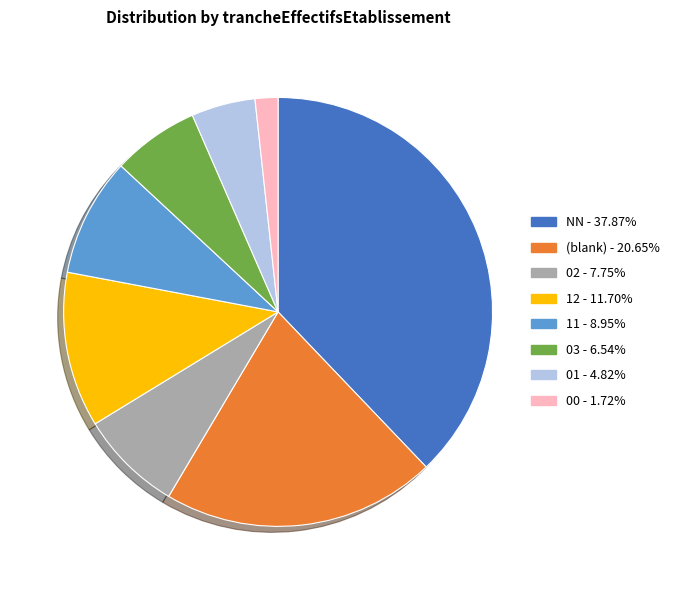

Is there a majority slice in this chart?

No